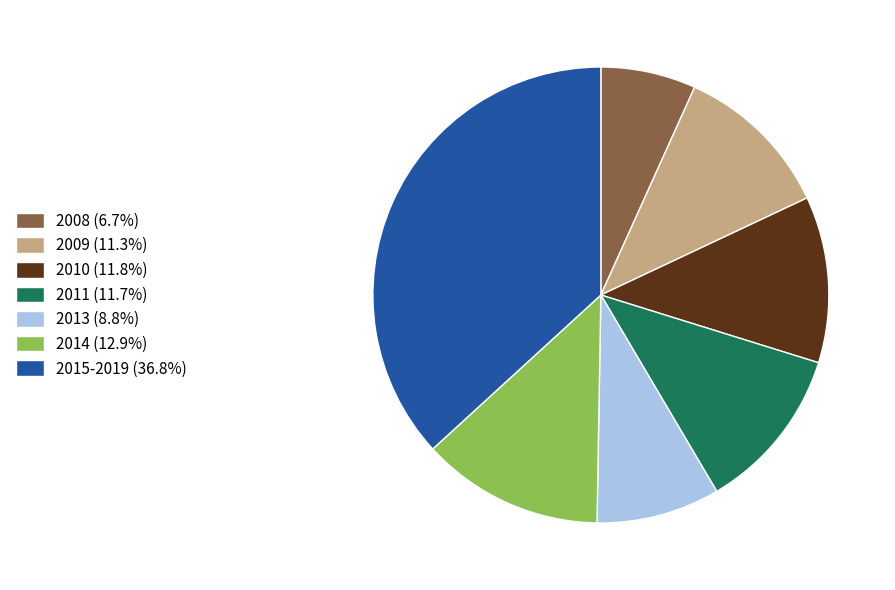

Is the sum of 2011 (11.7%) and 2008 (6.7%) greater than half?

No